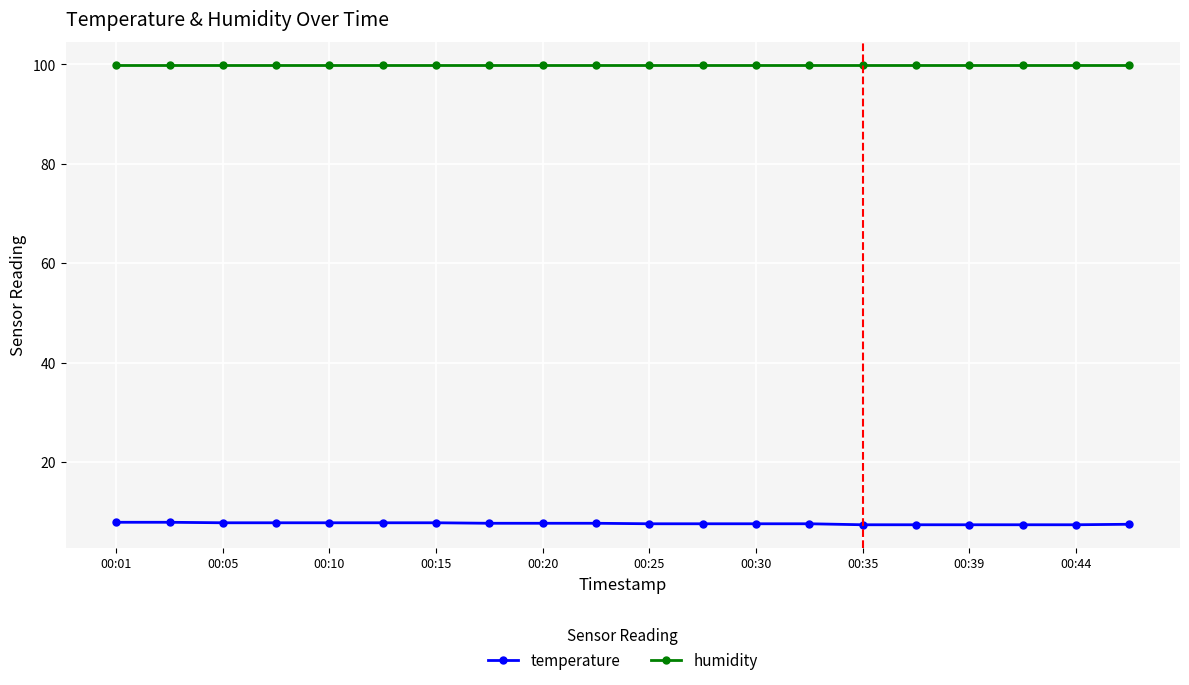

How many lines are shown in the chart?

2